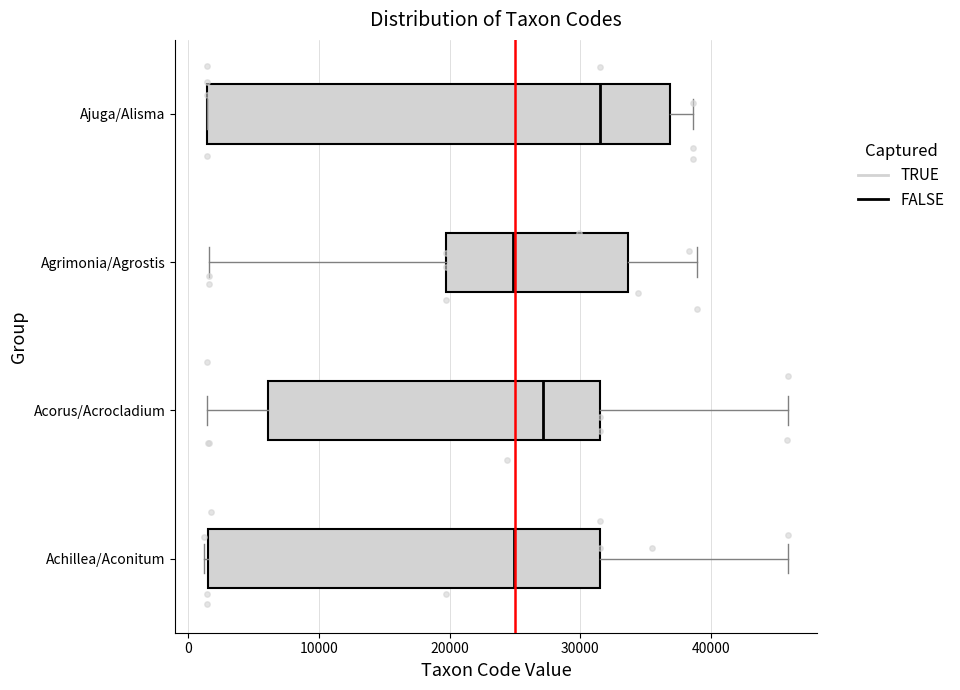

Where is the left edge of the box for Achillea/Aconitum on the x-axis? The values are not printed on the chart, so give them approximately, as read against the axis.

2000